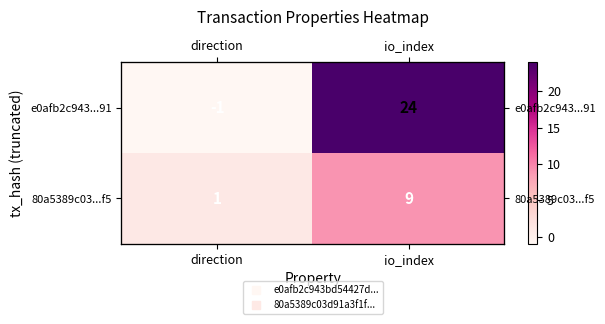

List the series in order of their overall mean, lowest first.

80a5389c03...f5, e0afb2c943...91